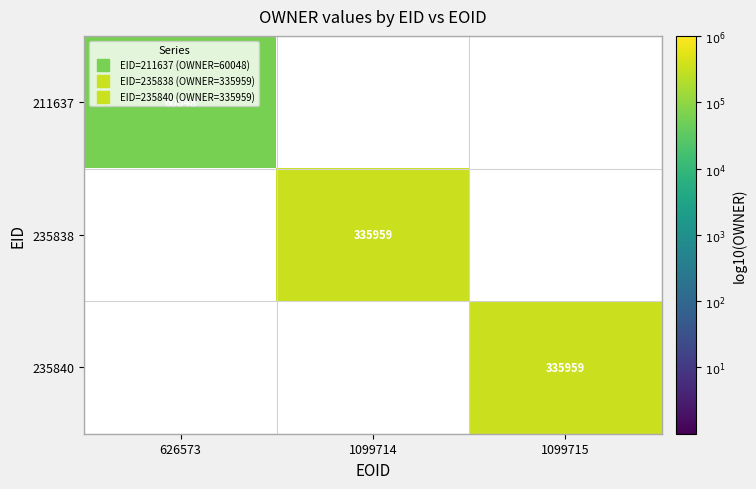

Is the value of 235840 at 1099715 greater than the value of 211637 at 626573?

Yes